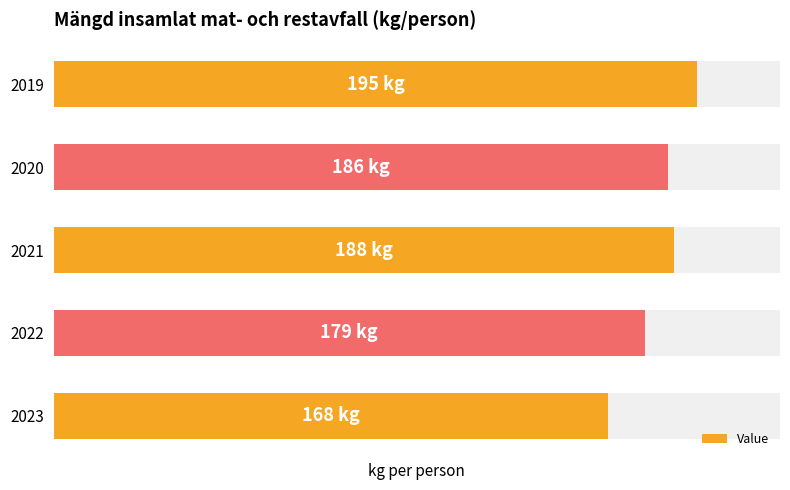

The value at 2023 is 168. True or false?

True